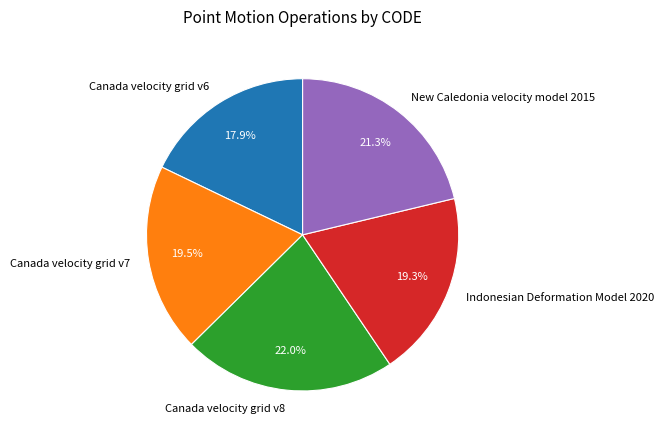

How many slices are in this pie chart?

5